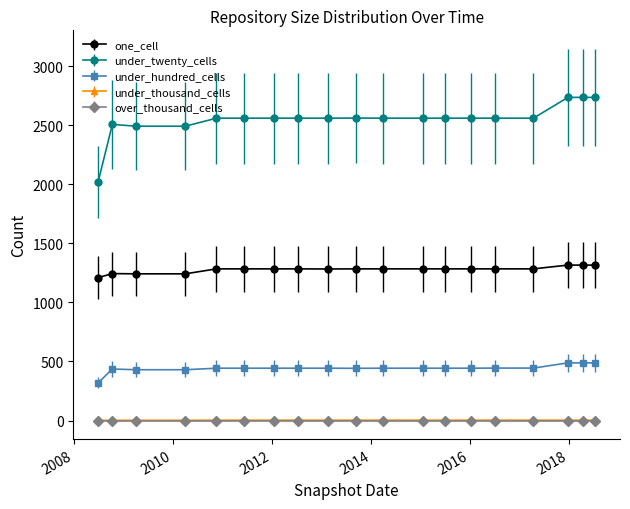

What is the minimum value for one_cell?

1210